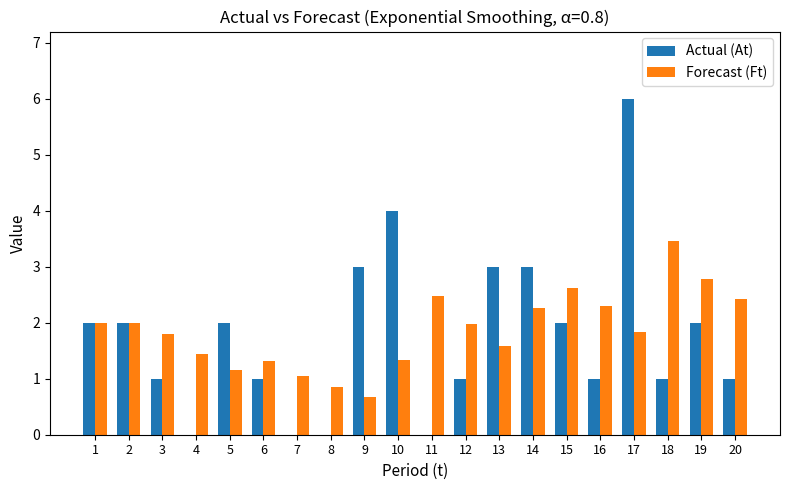

The Actual (At) series shows 1.0 at 3. True or false?

True